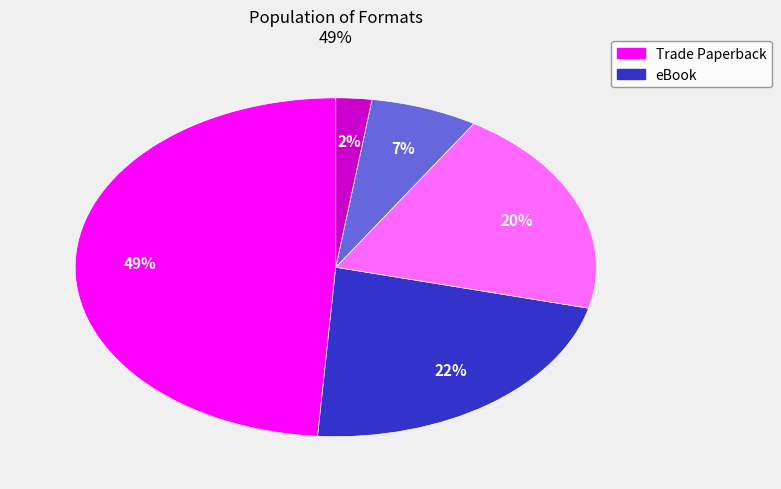

Is there a majority slice in this chart?

No